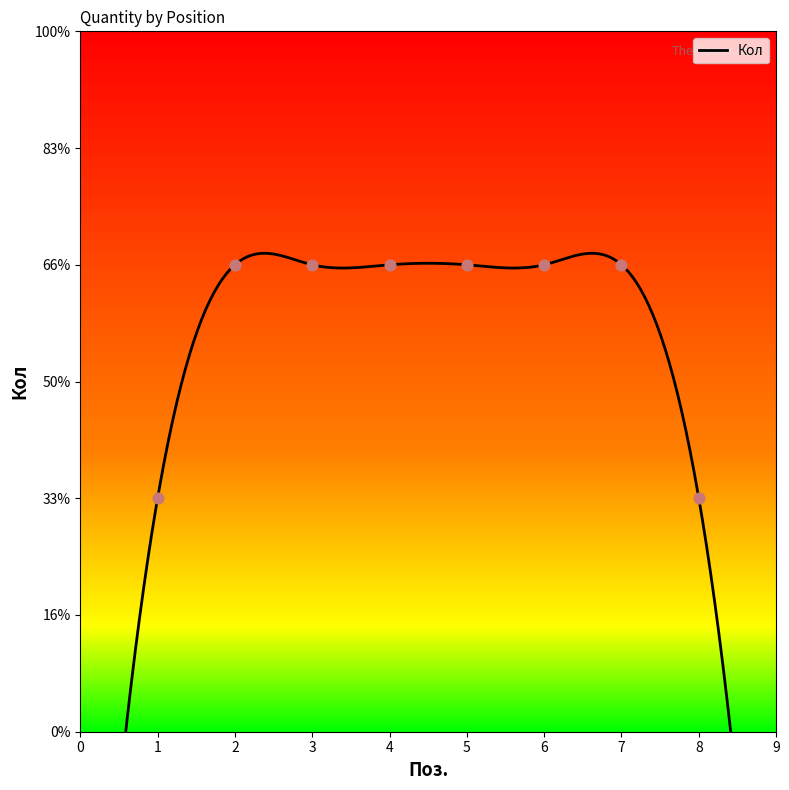

Between 8 and 4, which is larger?

4